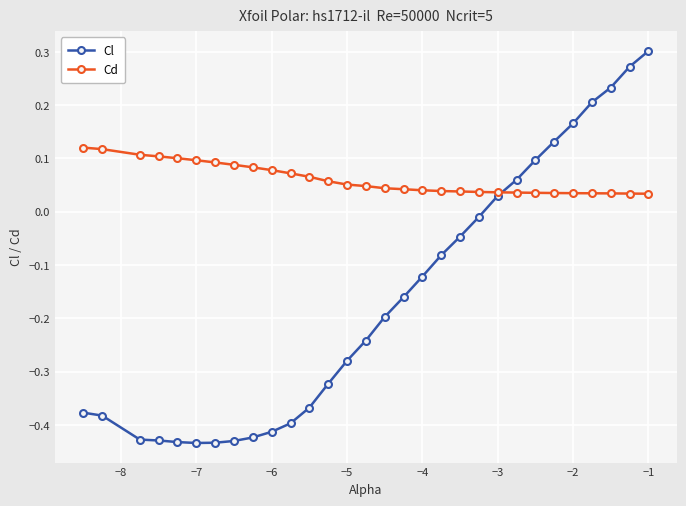

Which series ends up on top after the final intersection of Cd and Cl?

Cl